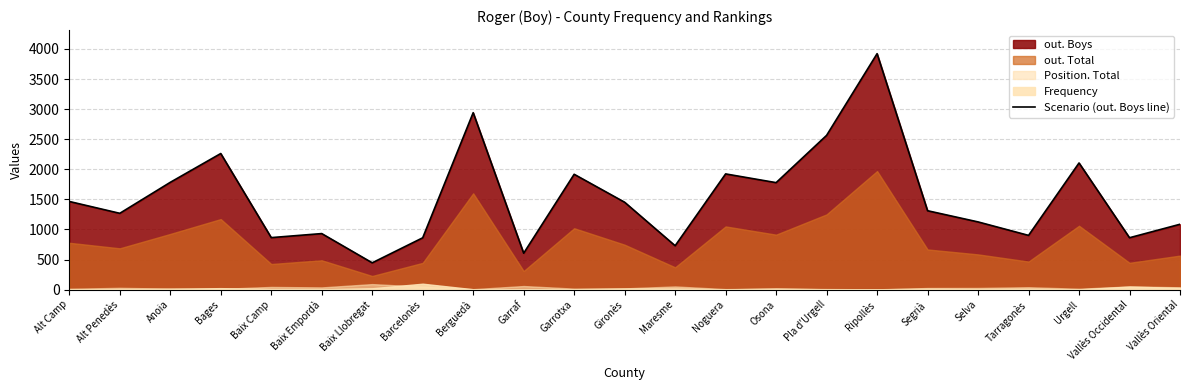

Does the chart have visible grid lines?

Yes